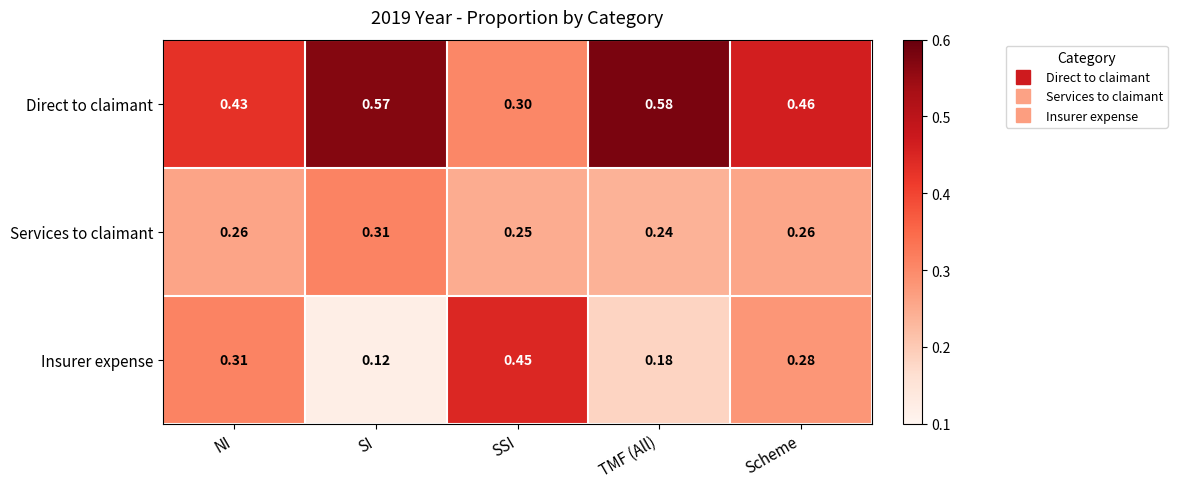

Rank the categories by Direct to claimant value from lowest to highest.

SSI, NI, Scheme, SI, TMF (All)